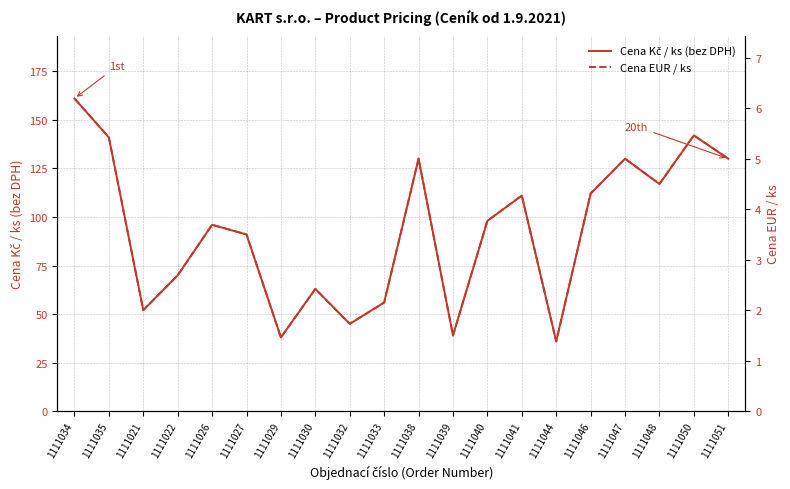

How many categories are shown in the chart?

20